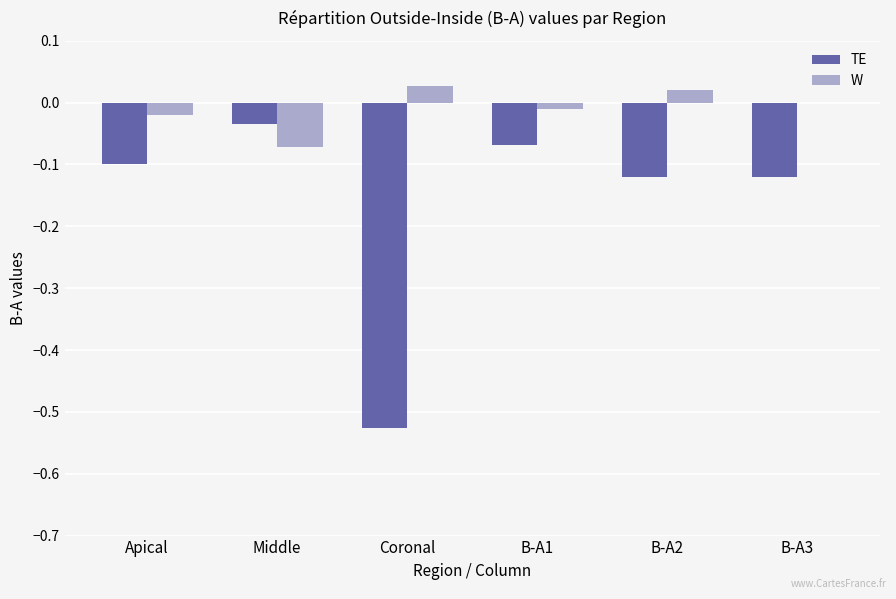

Is the value of W at Coronal greater than the value of TE at B-A1?

Yes